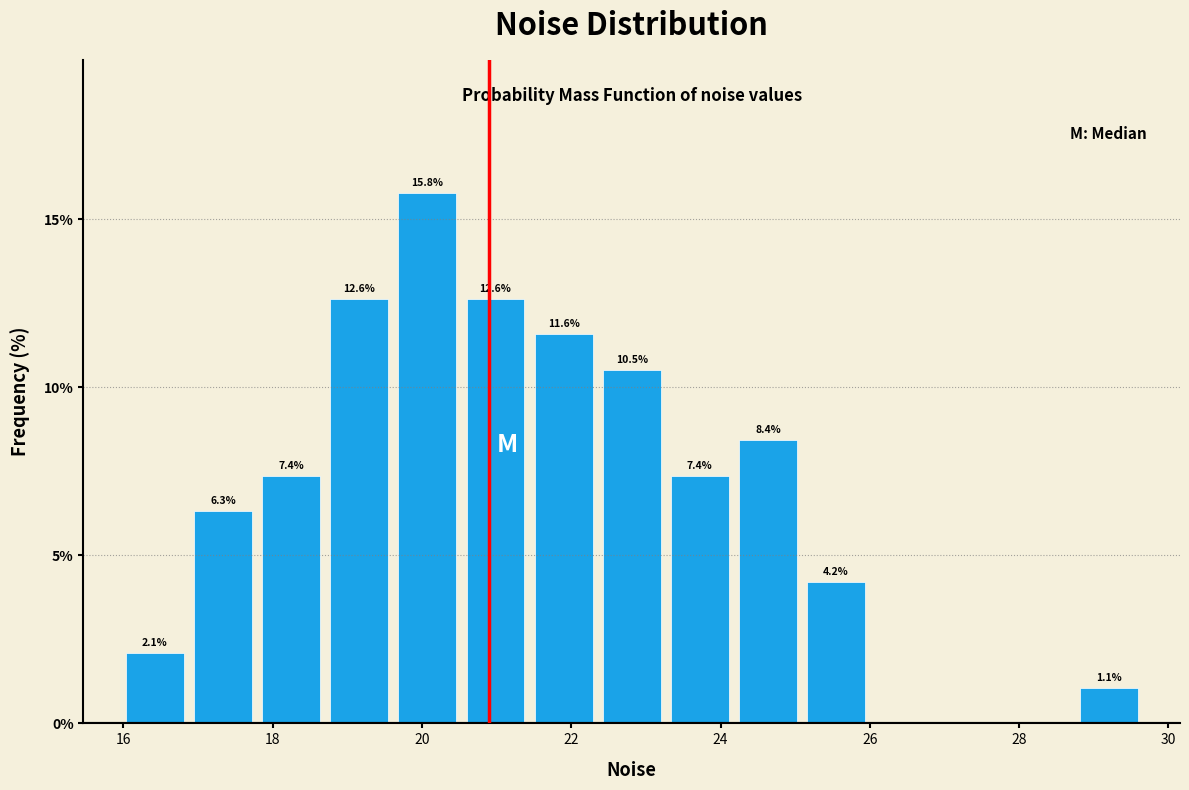

Over which range of the x-axis is the bar tallest?

19.6 to 20.6